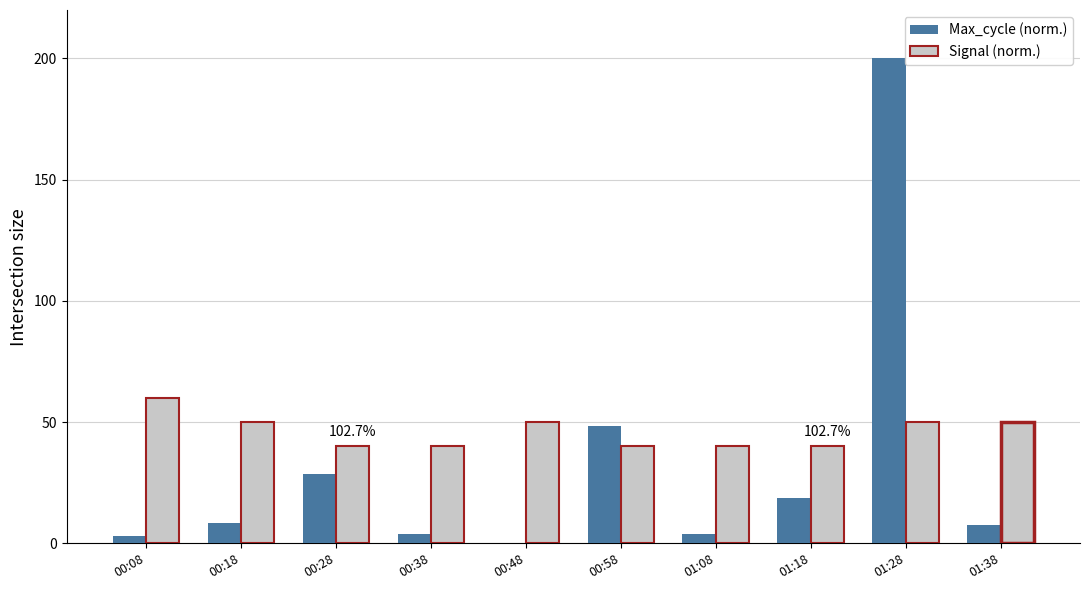

Which series has the largest total across all categories?

Signal (norm.)